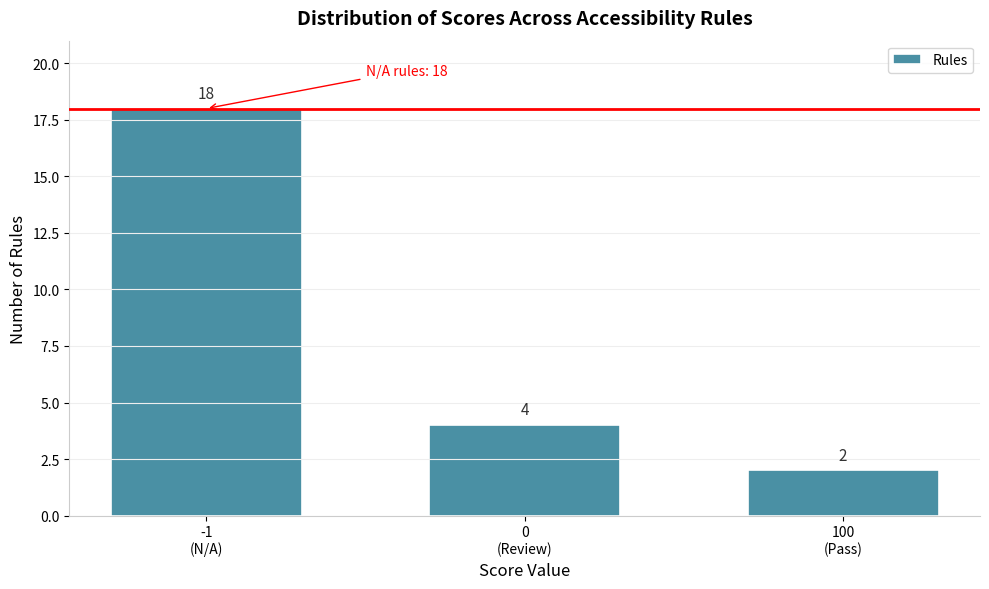

Reading right to left, list all the values displayed in this chart.

2	4	18